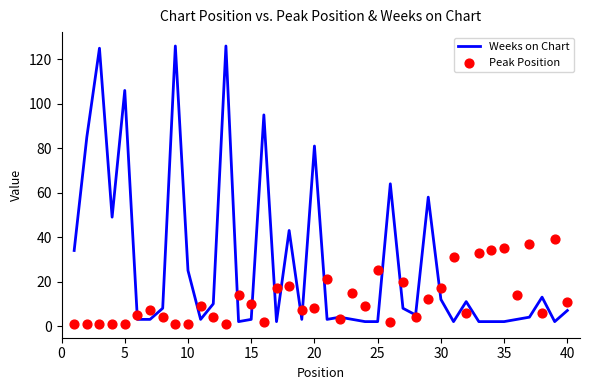

Which series contains the lowest Y value?

Peak Position